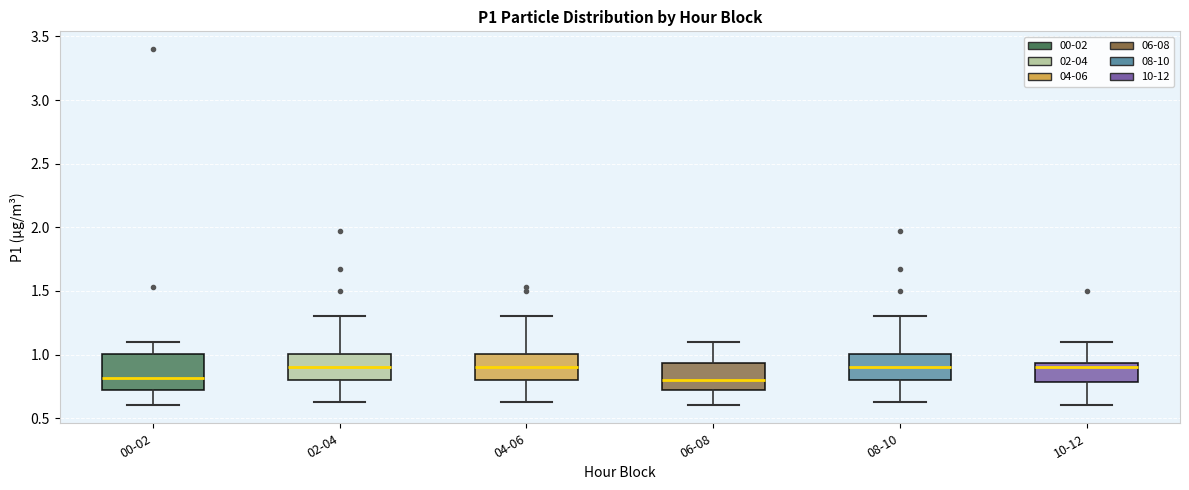

Comparing the boxes themselves (not the whiskers), which one is the tallest?

00-02